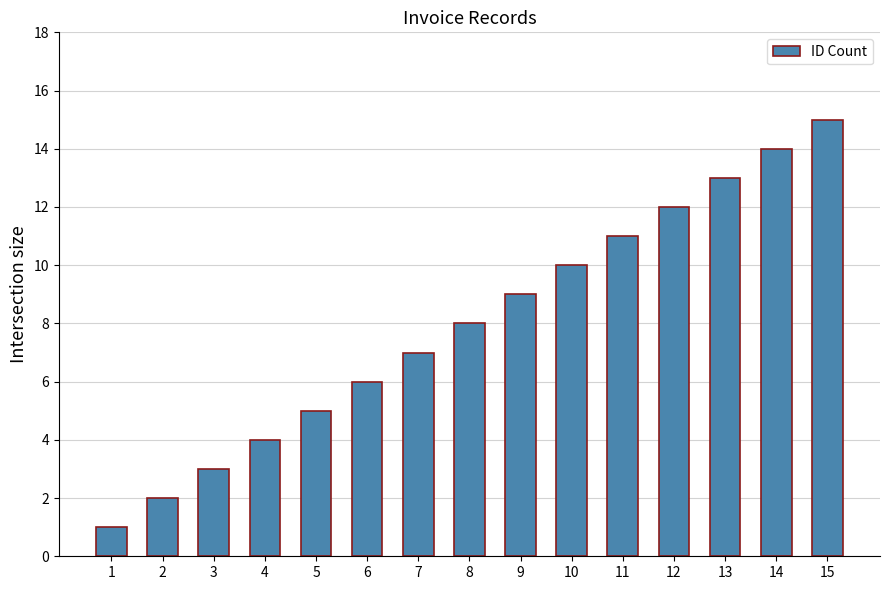

Are the bars horizontal?

No